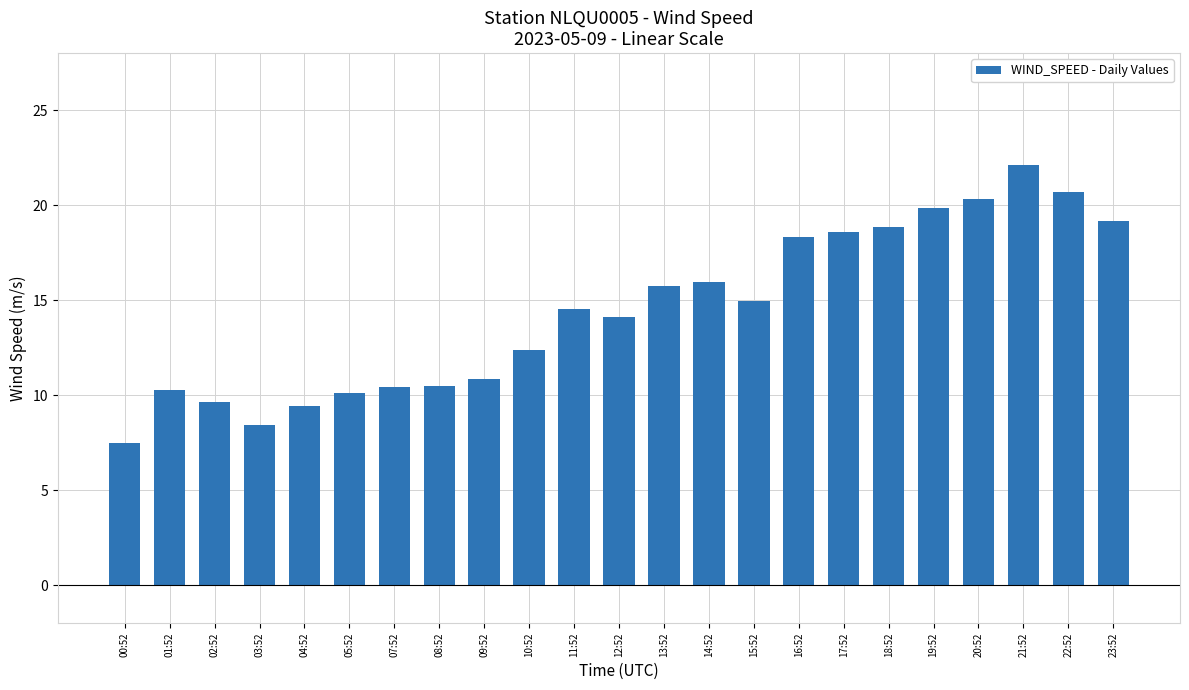

What position from the right is 07:52?

17